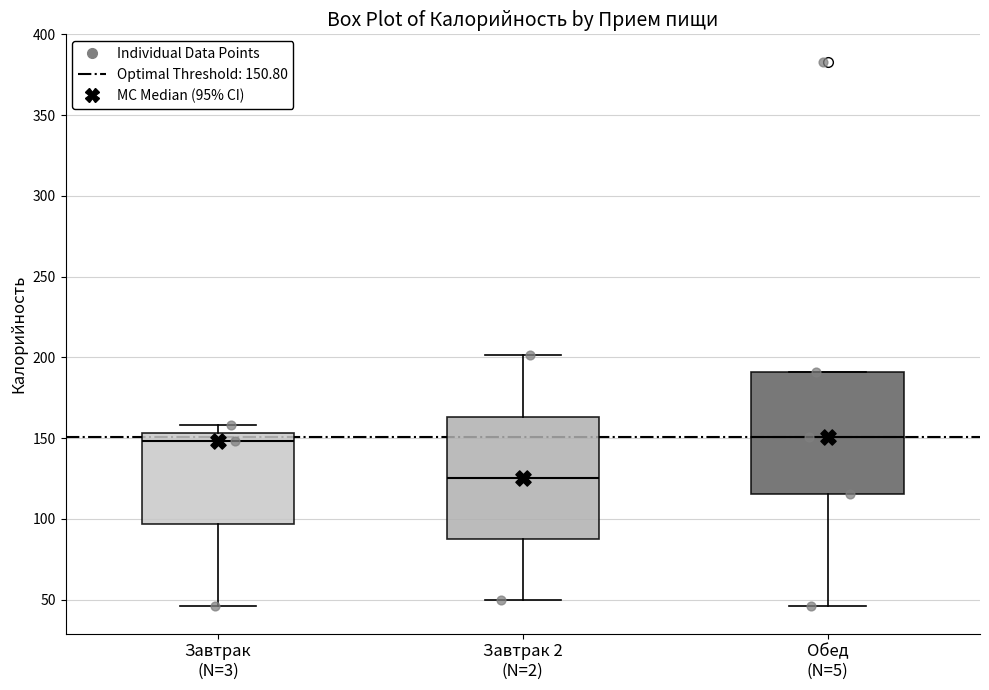

Where does the lower whisker of the box for Завтрак (N=3) end on the y-axis? The values are not printed on the chart, so give them approximately, as read against the axis.

45